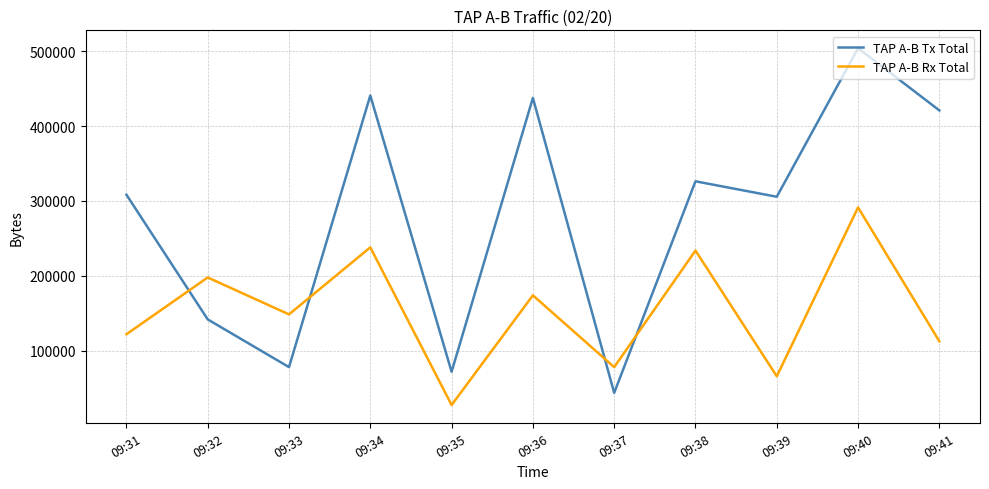

How many intersections are there between TAP A-B Tx Total and TAP A-B Rx Total?

4